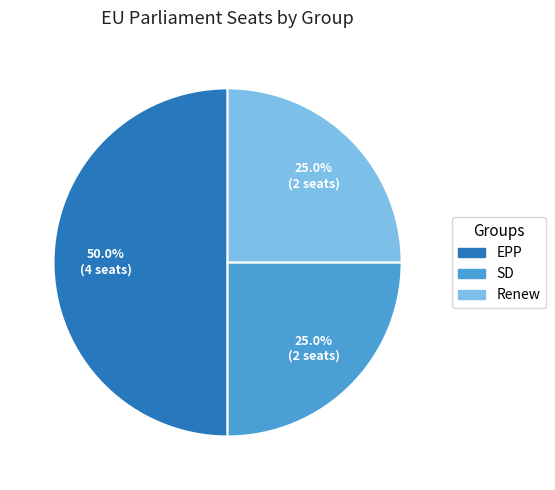

Does SD account for over 50% of the chart?

No